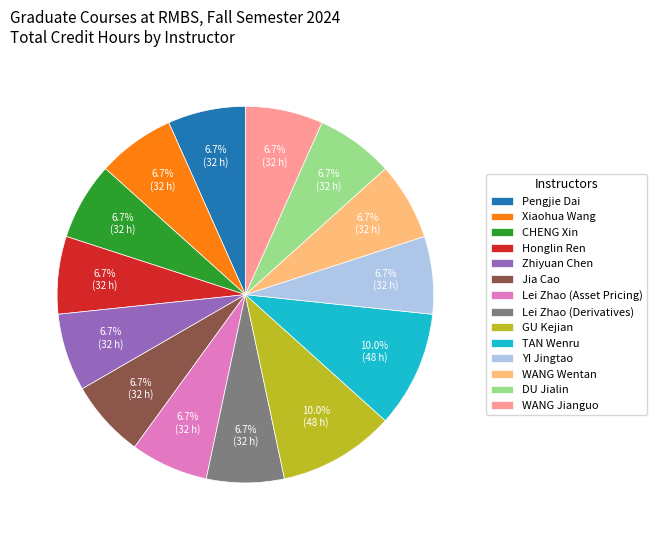

To the nearest percent, what portion does WANG Jianguo represent?

7%